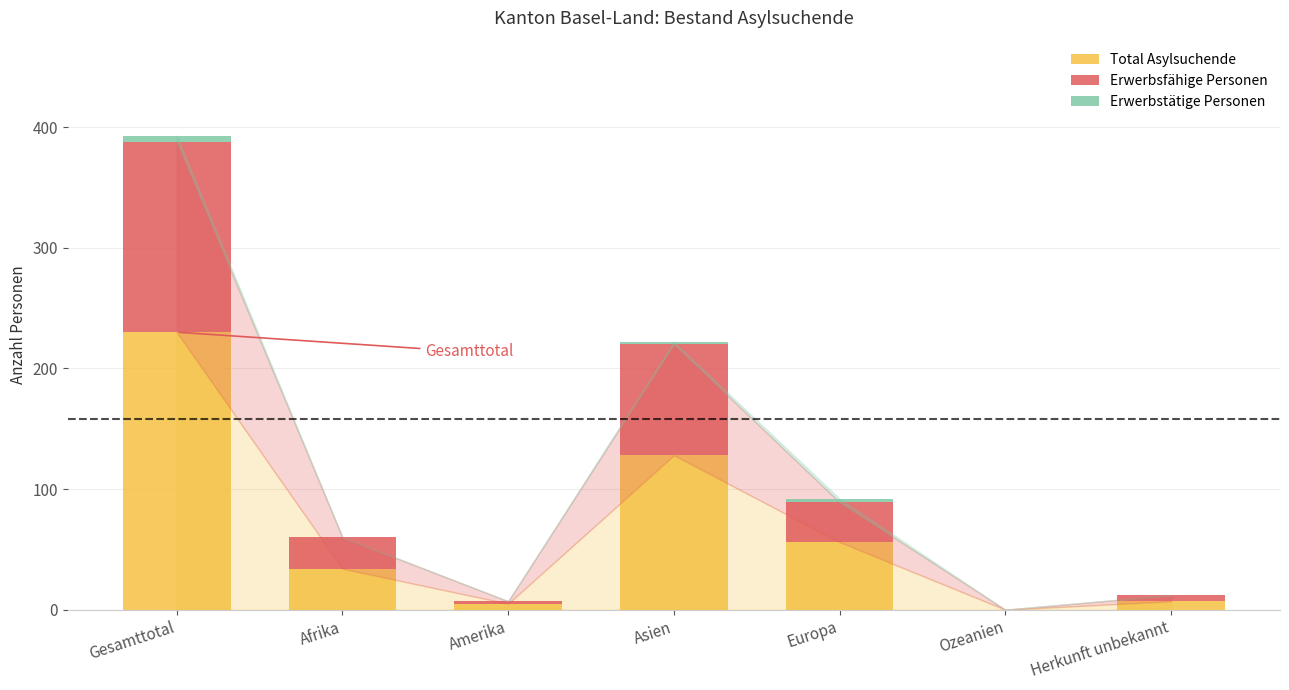

How many categories are shown in the chart?

7